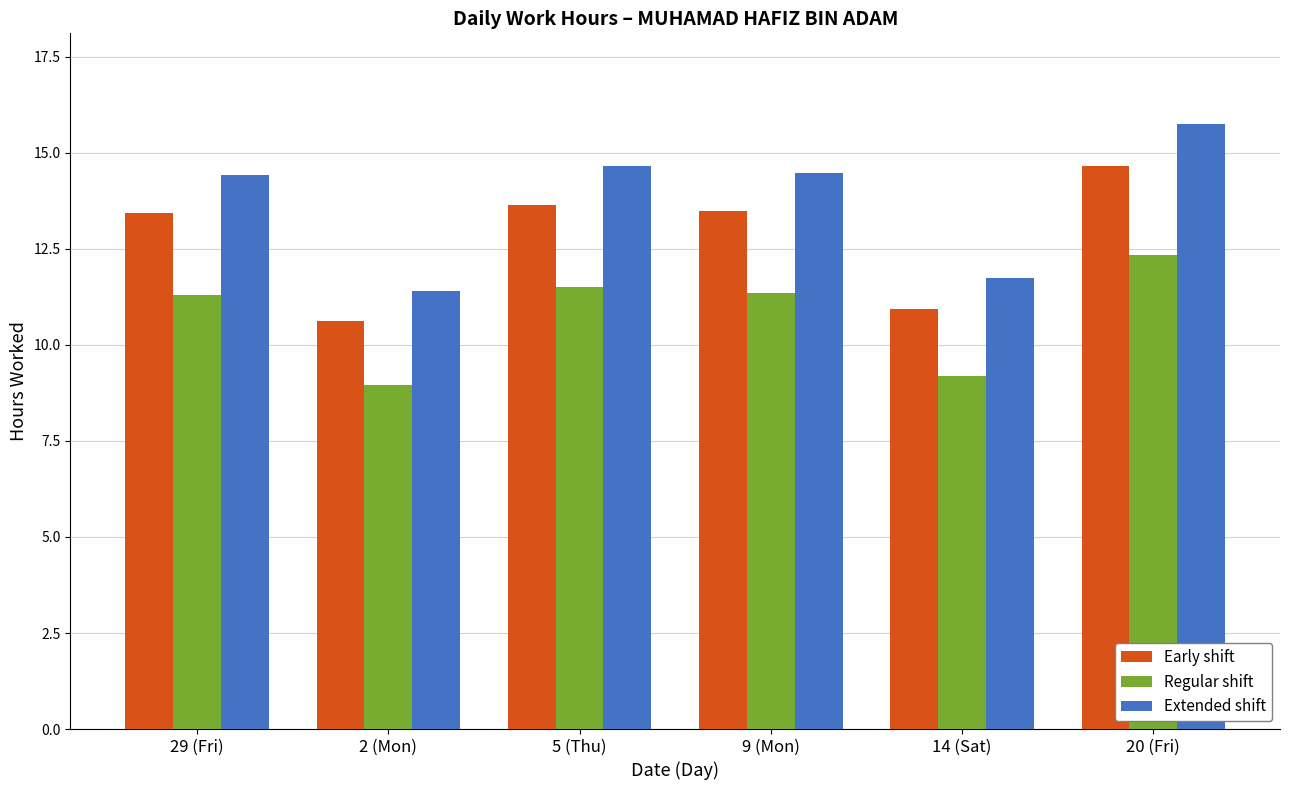

At which label does Regular shift reach its peak?

20 (Fri)